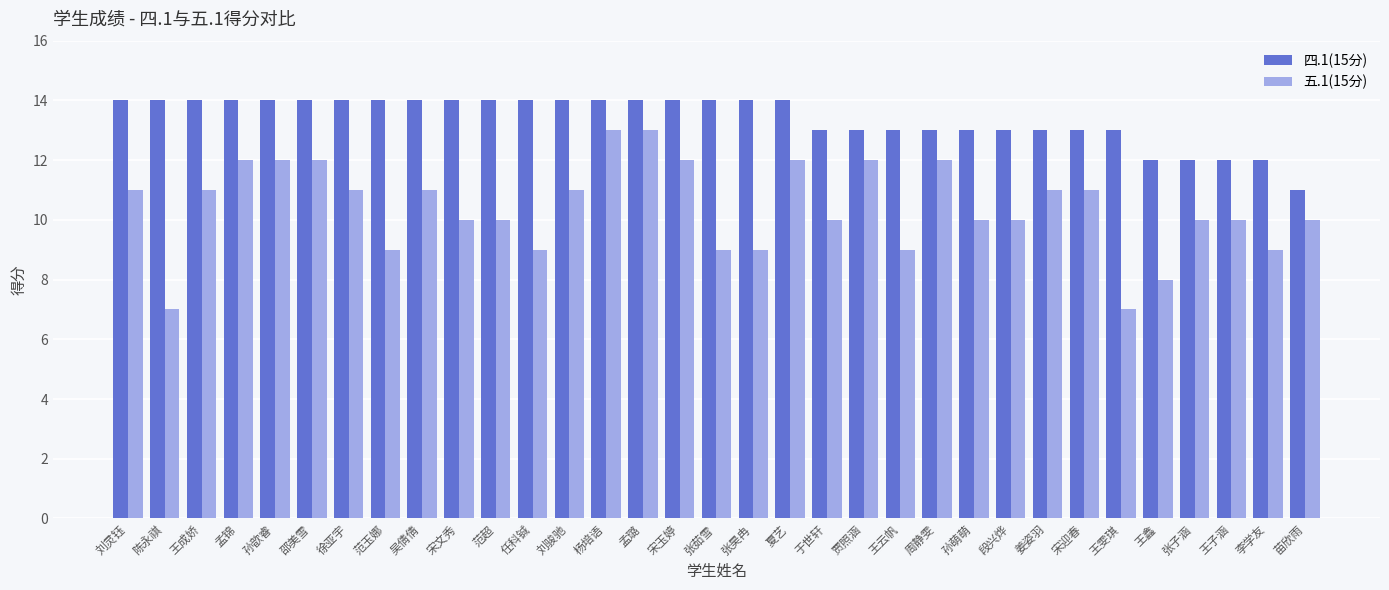

What is the value of the 五.1(15分) bar at the 18th from the left?

9